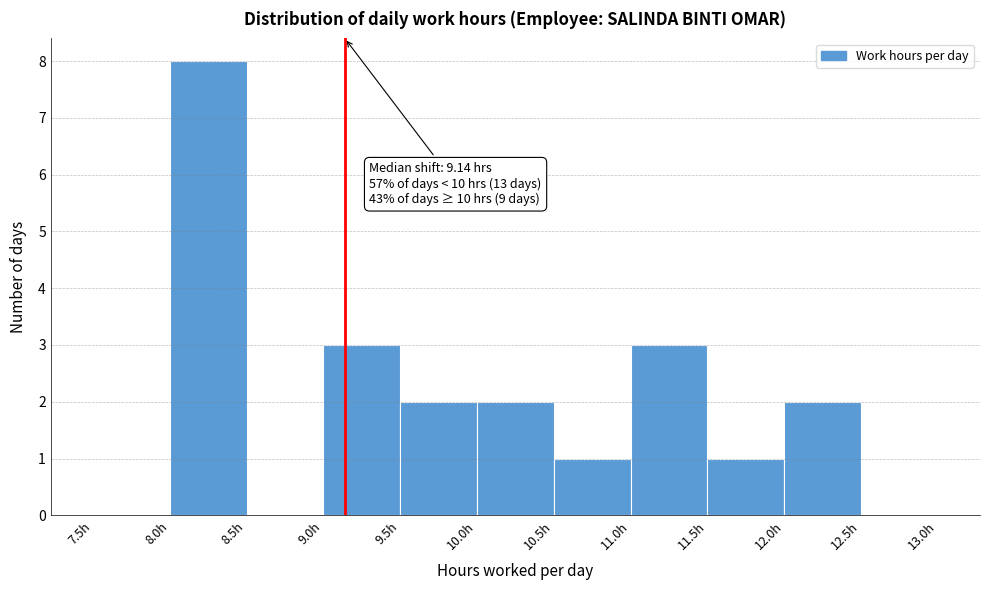

Over which range of the x-axis is the bar tallest?

8.0 to 8.5